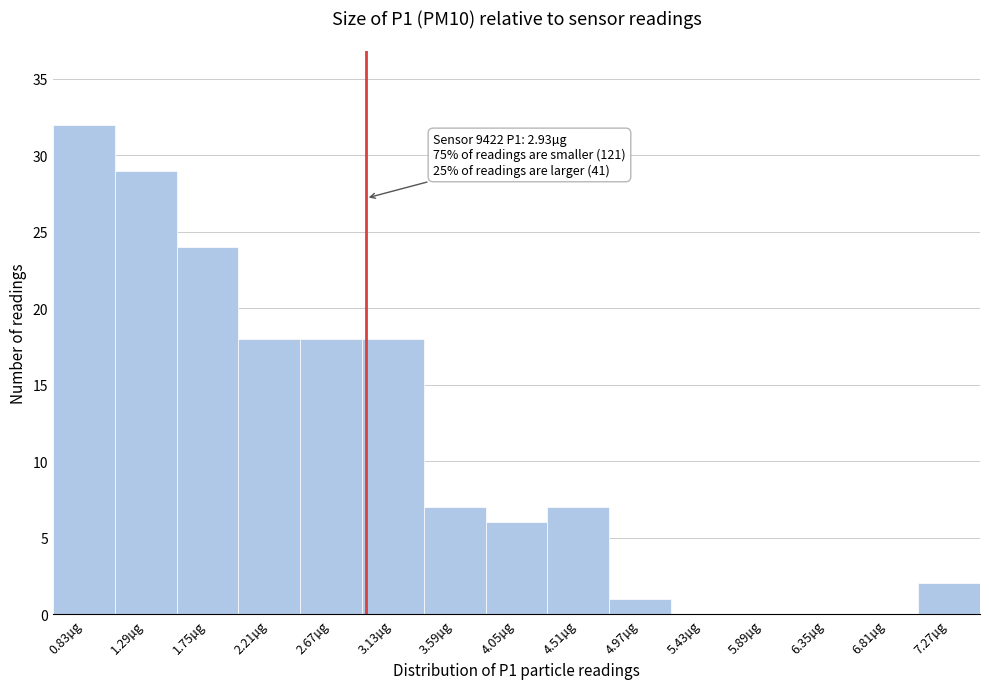

Which range on the x-axis has the tallest bar?

0.60 to 1.06